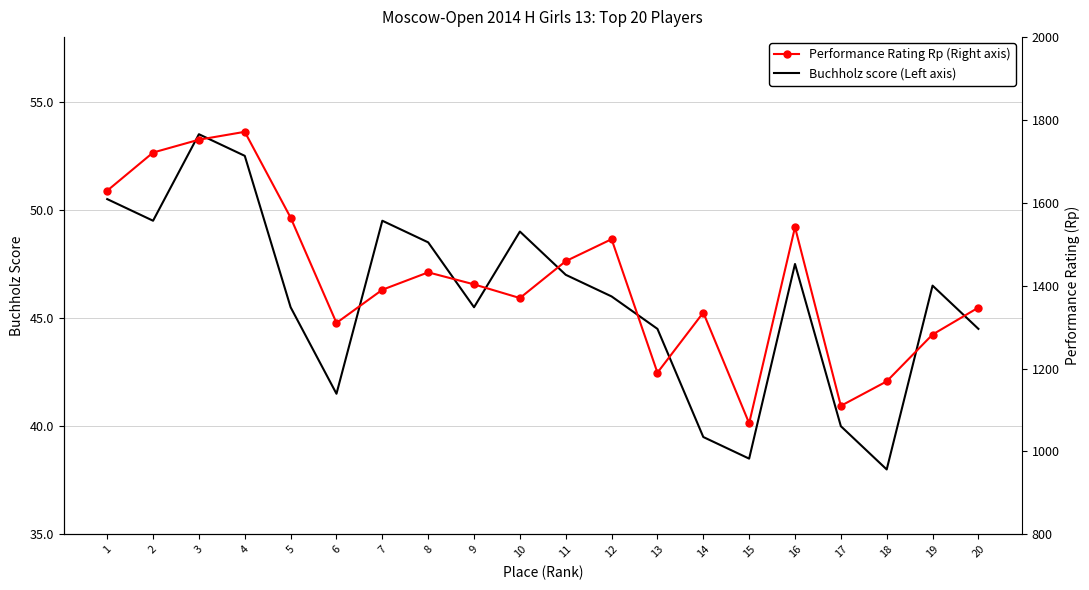

Read the Performance Rating Rp (Right axis) value at 10.

1370.0